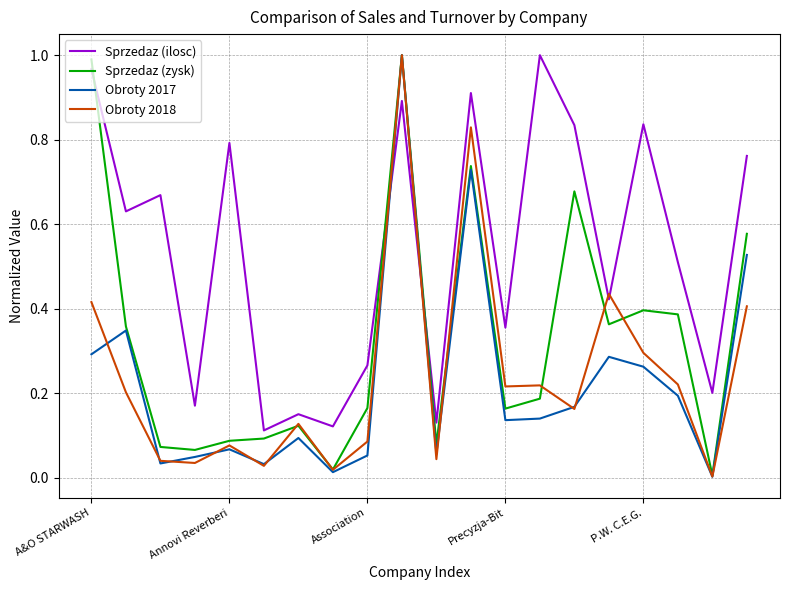

True or false: Sprzedaz (ilosc) and Obroty 2017 cross at least once.

True